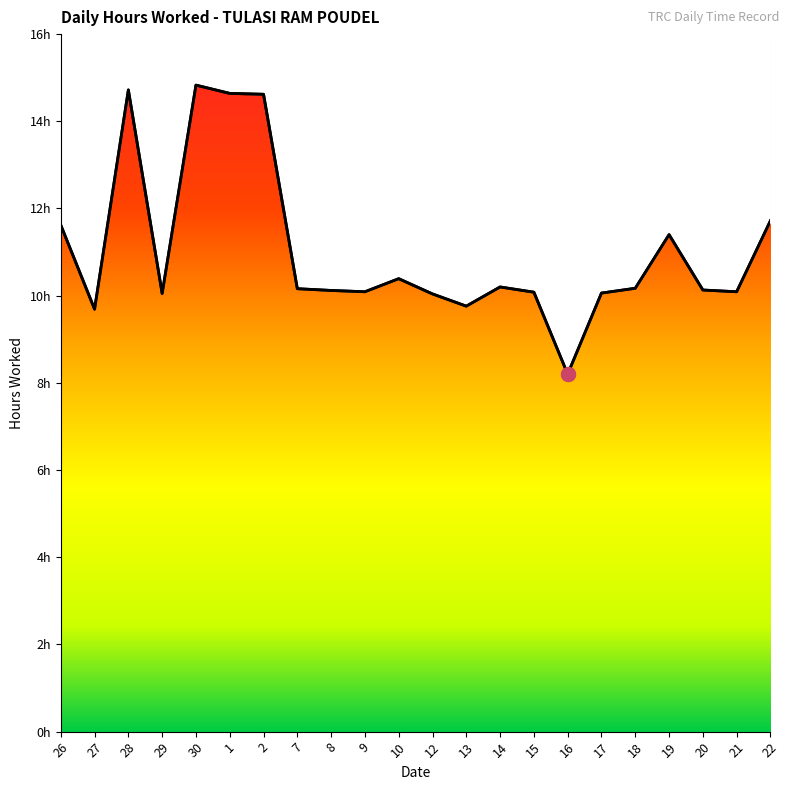

What is the greatest value displayed?

14.8